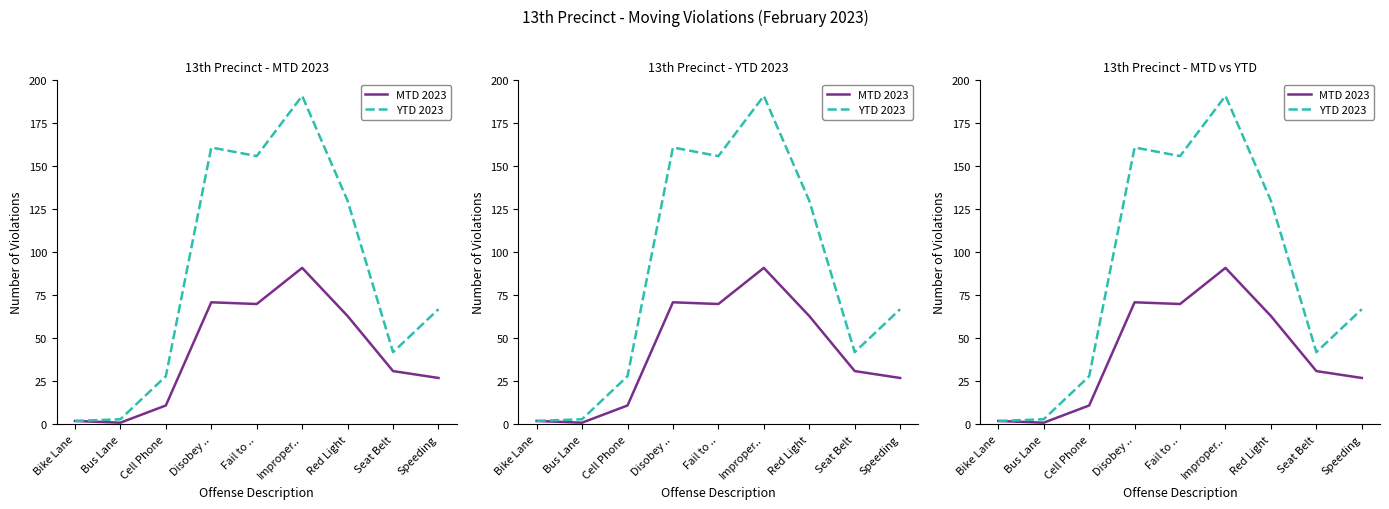

How many data points does each series have?

9